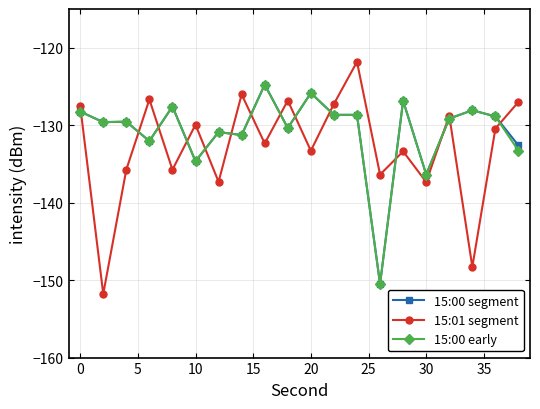

At how many categories does at least one series exceed -141?

20